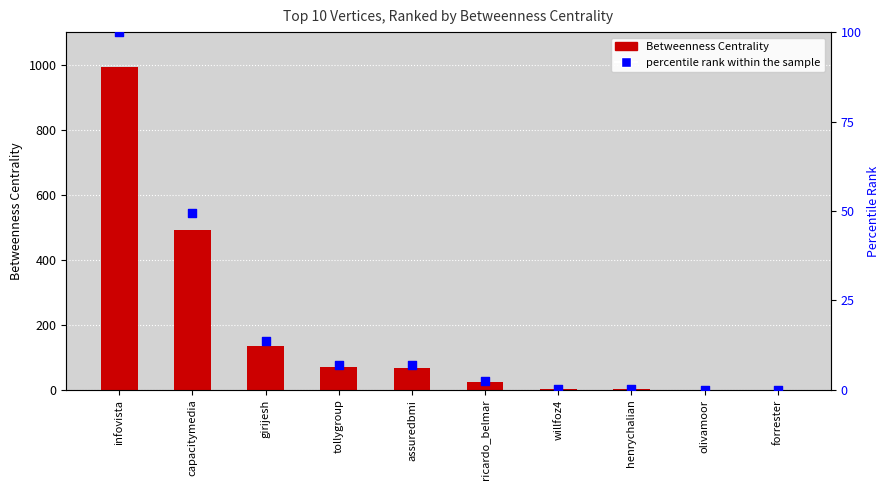

Which series reaches the maximum Y coordinate?

Betweenness Centrality